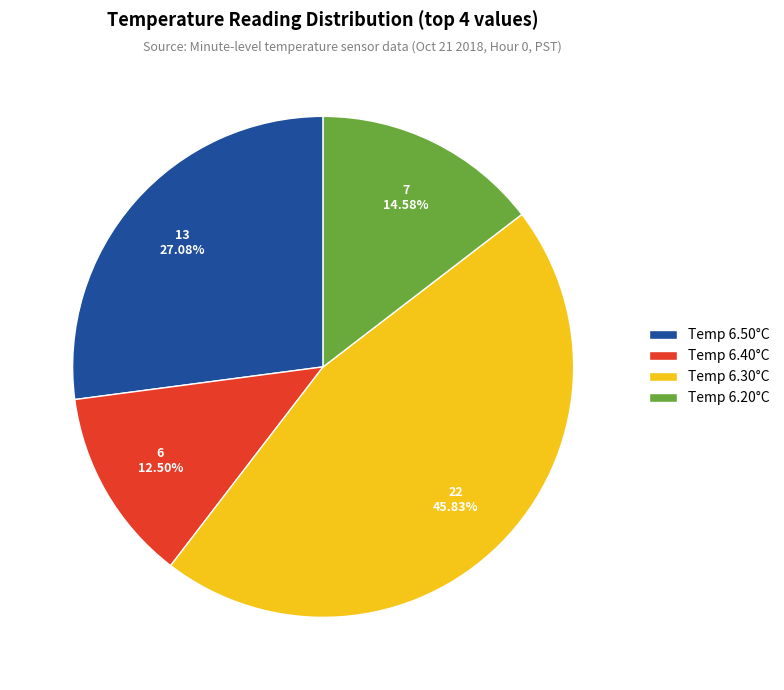

Count the number of slices in the pie.

4